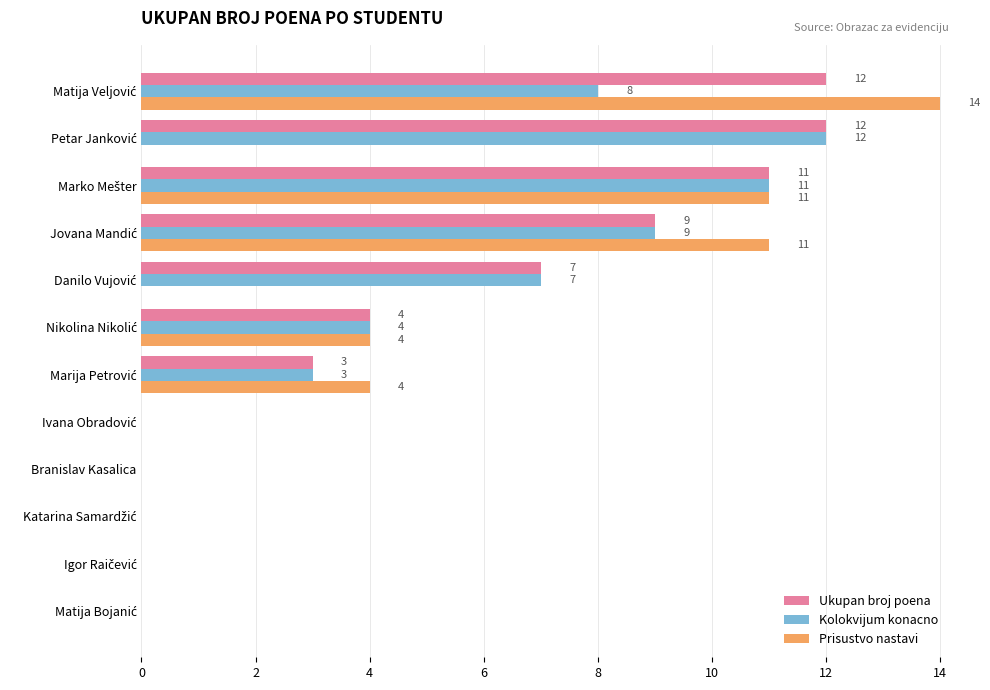

True or false: Prisustvo nastavi has a value of -9 at Branislav Kasalica.

False